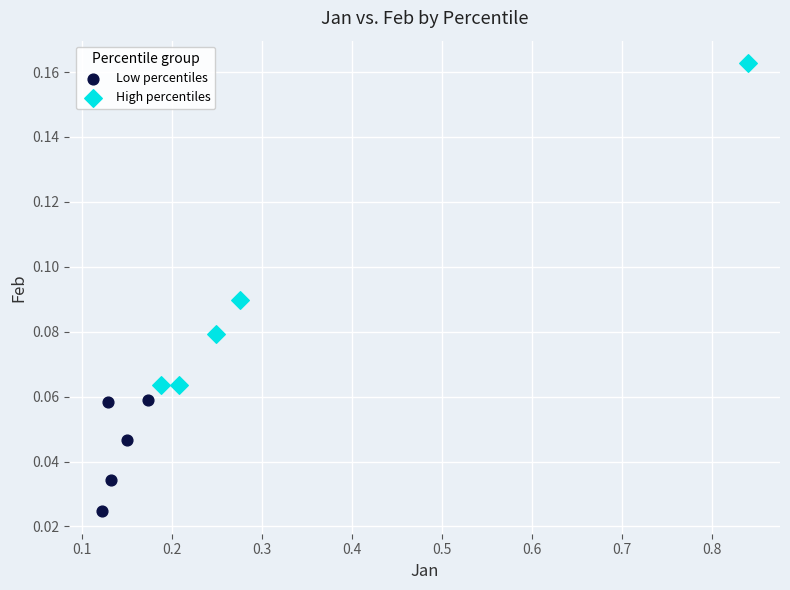

Which series has the widest spread of Y values?

High percentiles